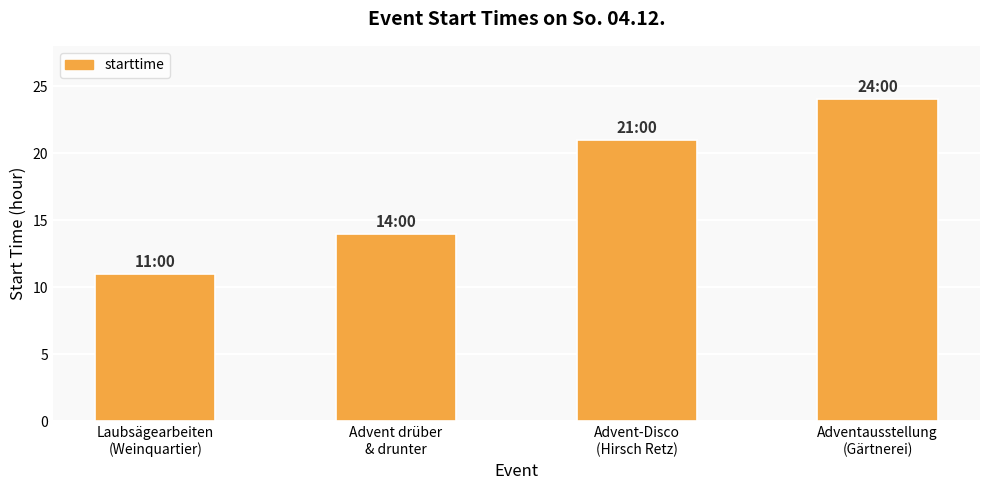

What is the approximate value at Laubsägearbeiten
(Weinquartier)?

11